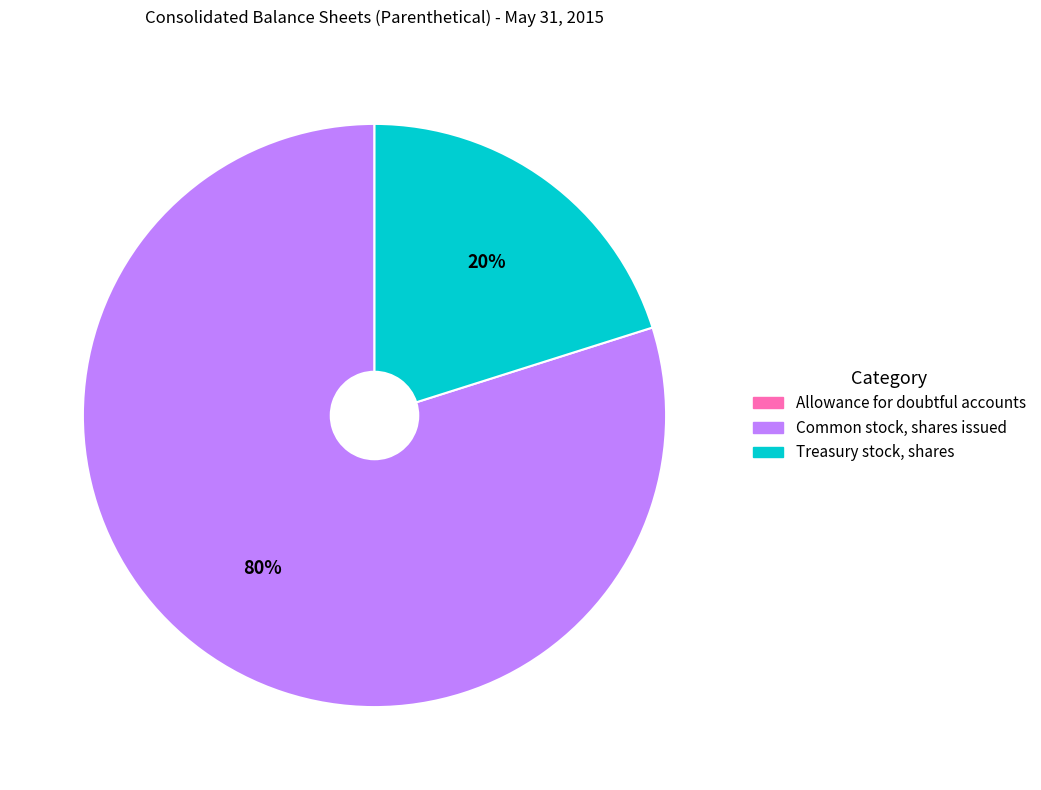

True or false: Common stock, shares issued accounts for 68% of the total.

False